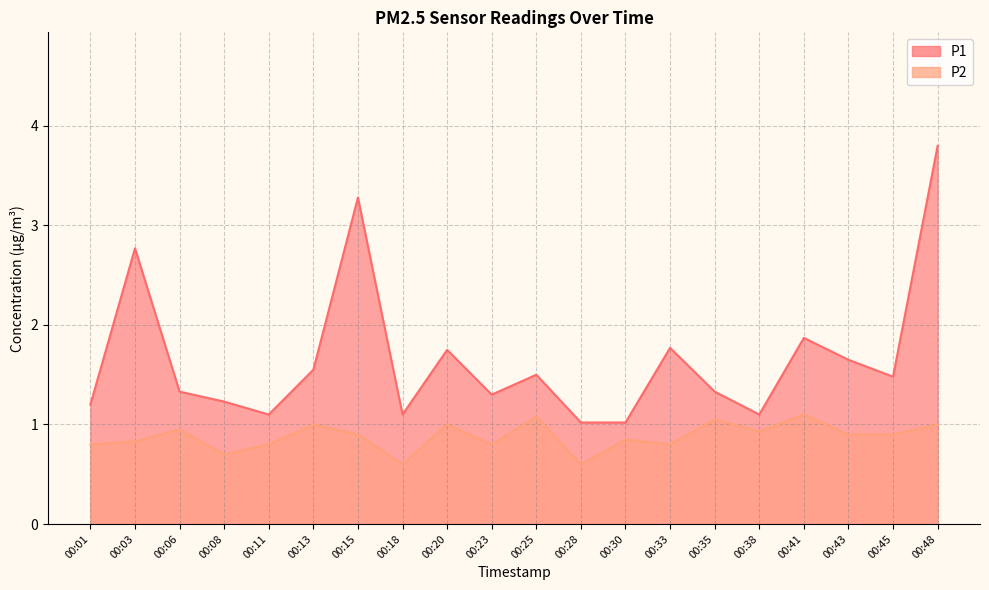

What is the average value of the P1 series?

1.7